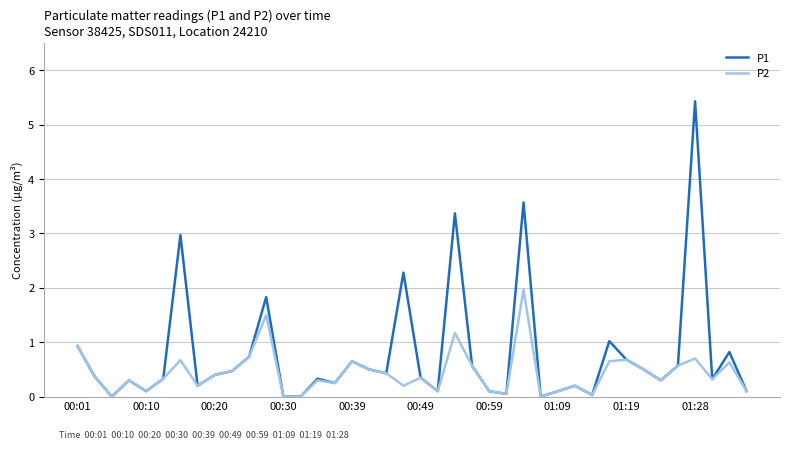

Which series has the largest total across all categories?

P1